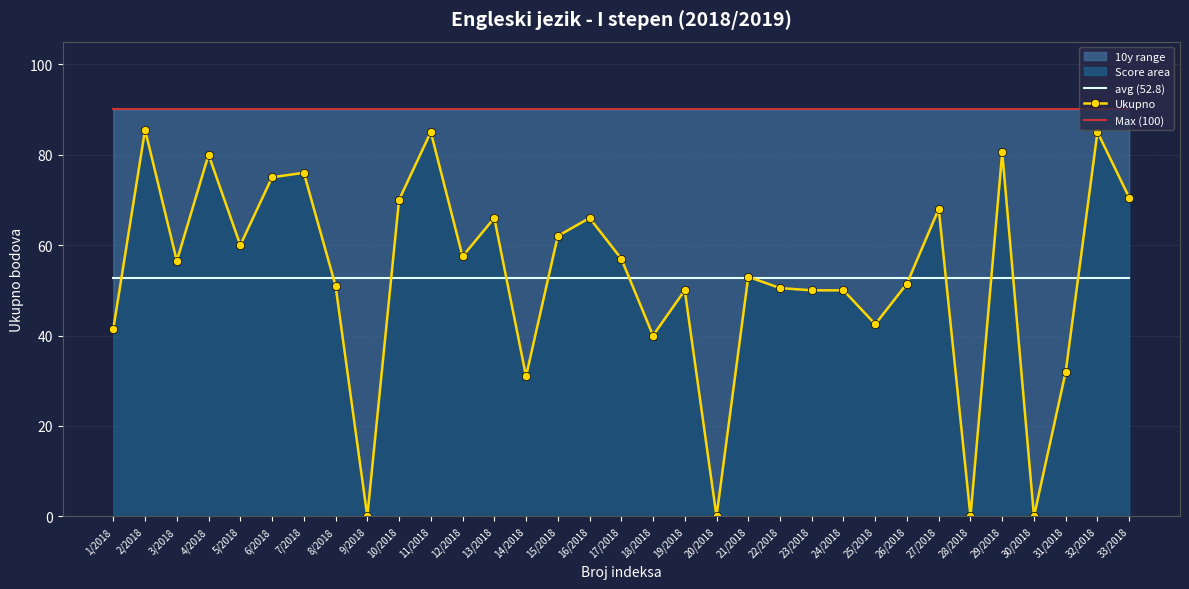

What is the maximum value for avg (52.8)?

52.8